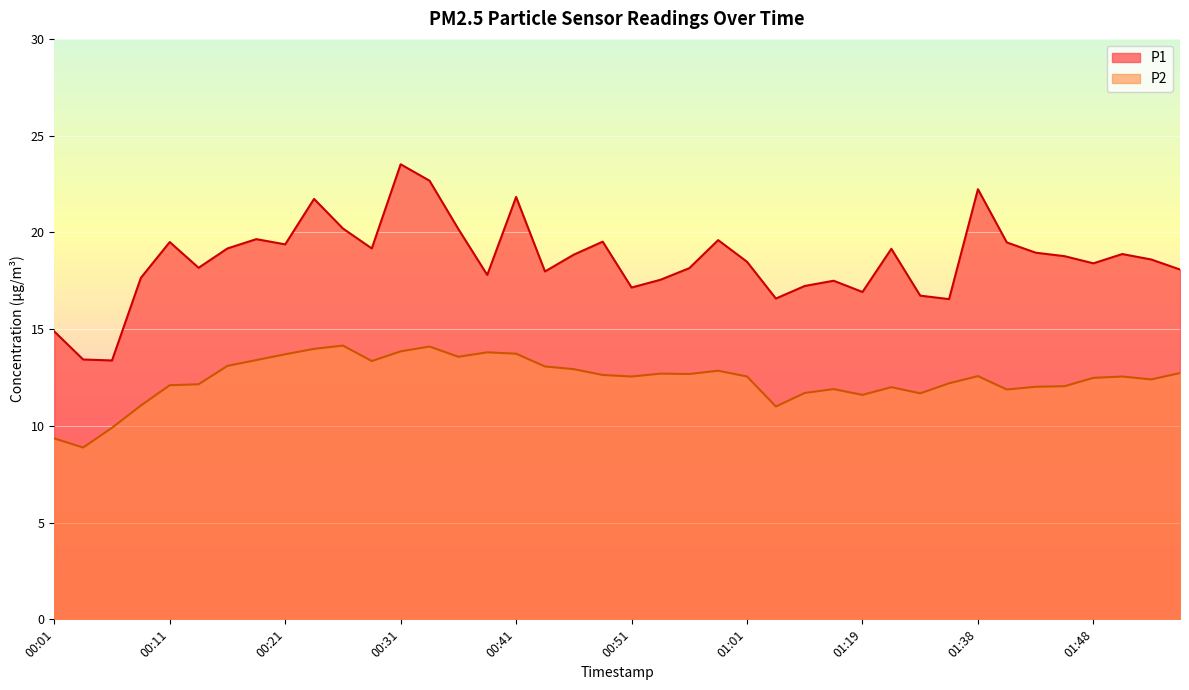

Which has a higher value, 00:41 or 00:58?

00:41